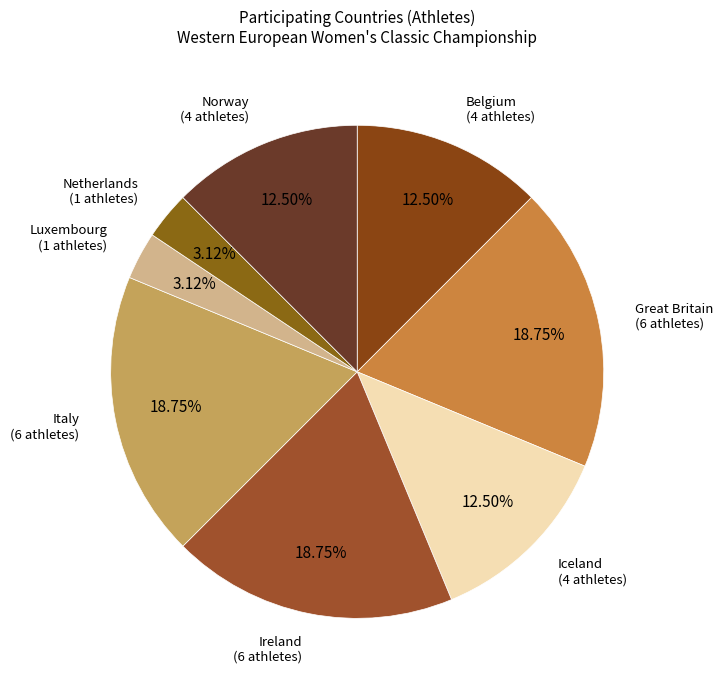

To the nearest percent, what is the average slice percentage?

12%